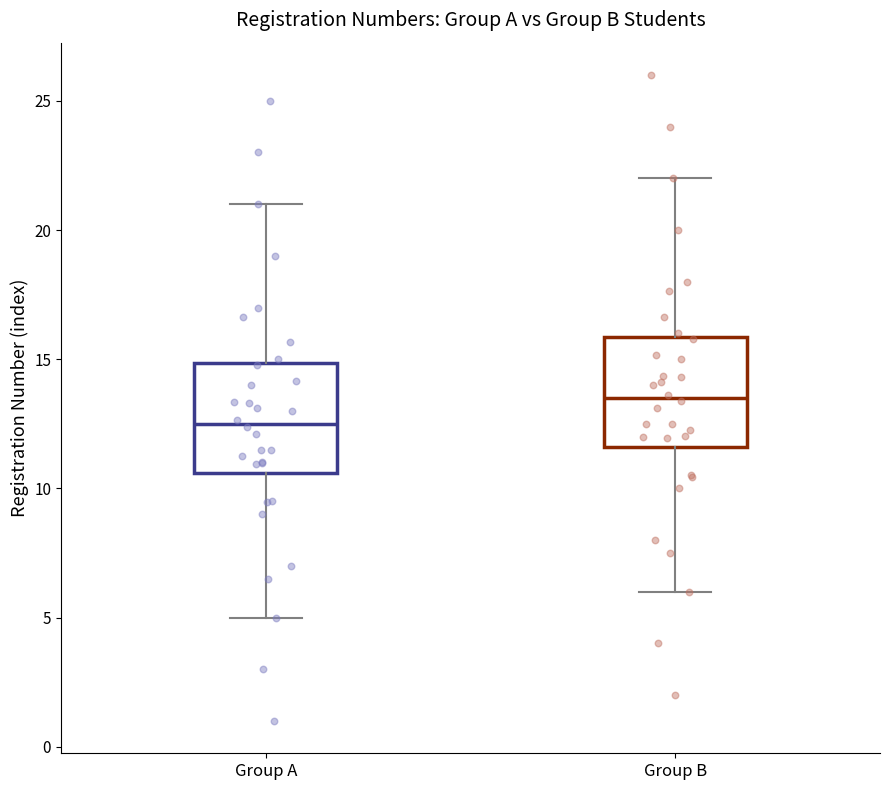

Reading left to right, transcribe this box plot: for each box, give where its median line is, the range the box spans, and where its two whiskers end, as read against the y-axis. The values are not printed on the chart, so give them approximately, as read against the axis.

Group A: median 12.5, box 10.5 to 15.0, whiskers 5.0 to 21.0
Group B: median 13.5, box 11.5 to 16.0, whiskers 6.0 to 22.0